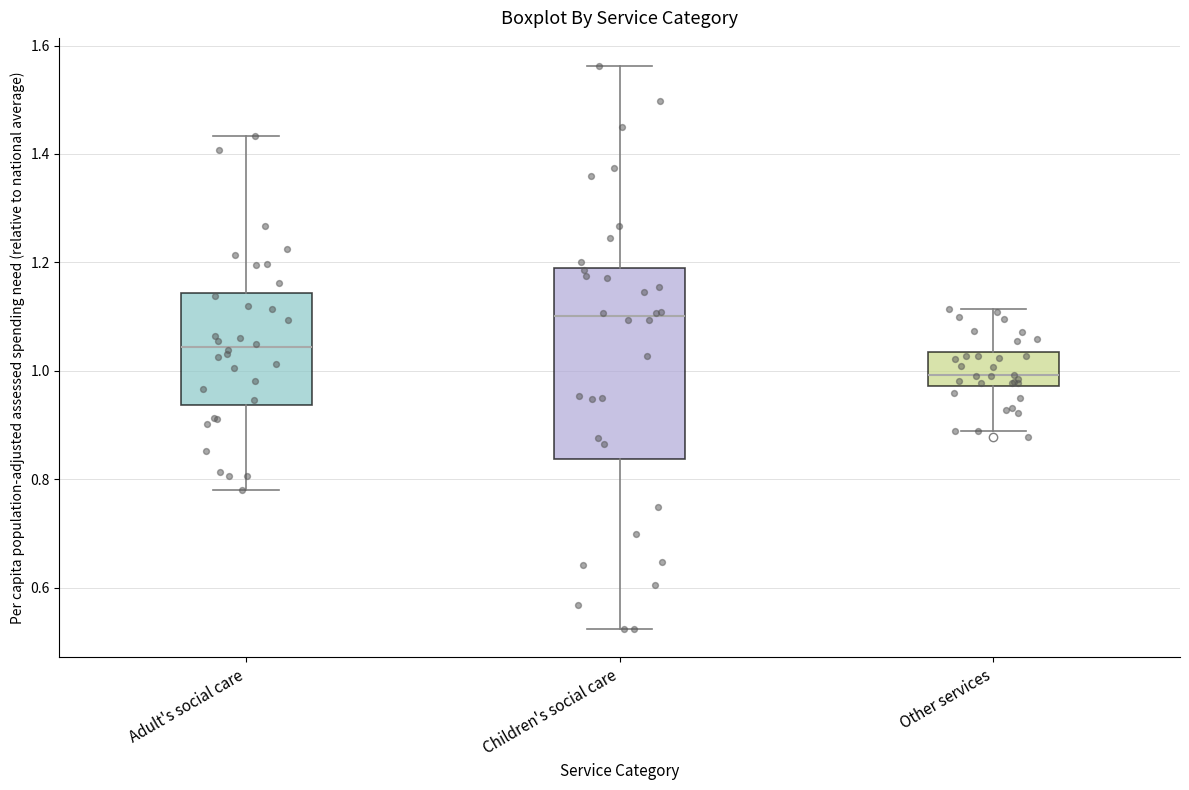

Which box has the lowest median line?

Other services